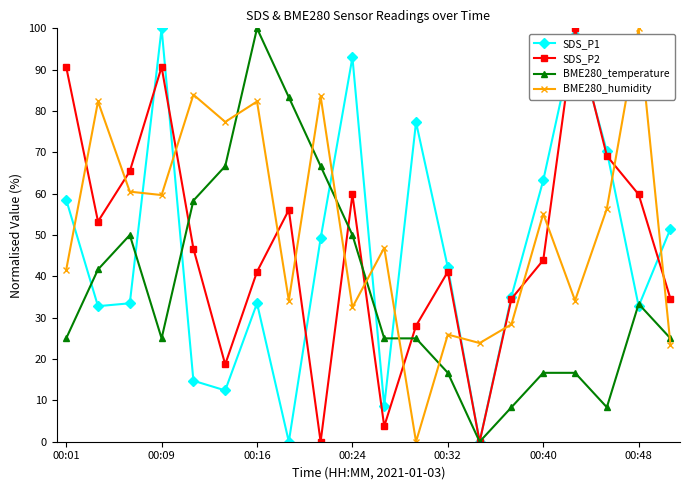

At how many categories does at least one series exceed 89?

6